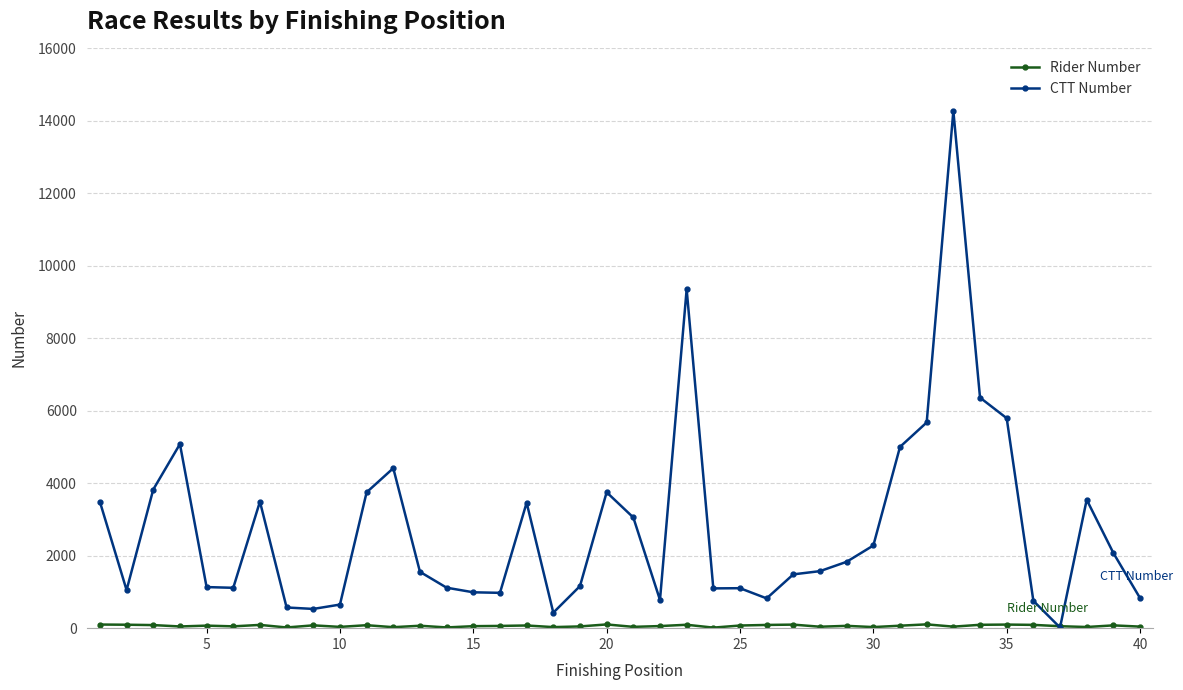

True or false: CTT Number has more than 2 interior local peaks.

True